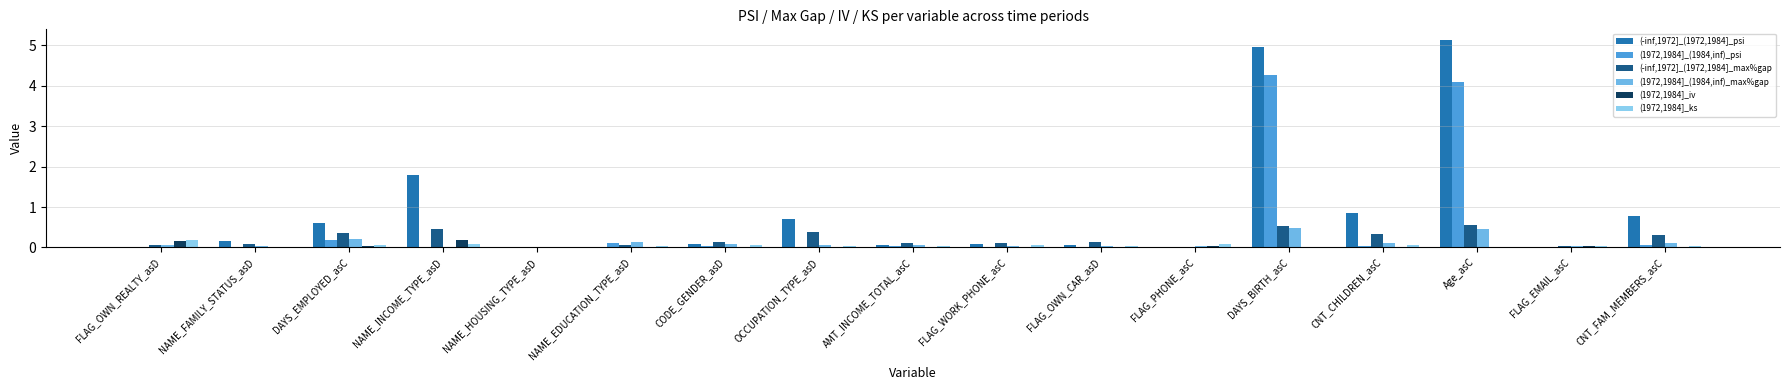

How many categories are shown in the chart?

17